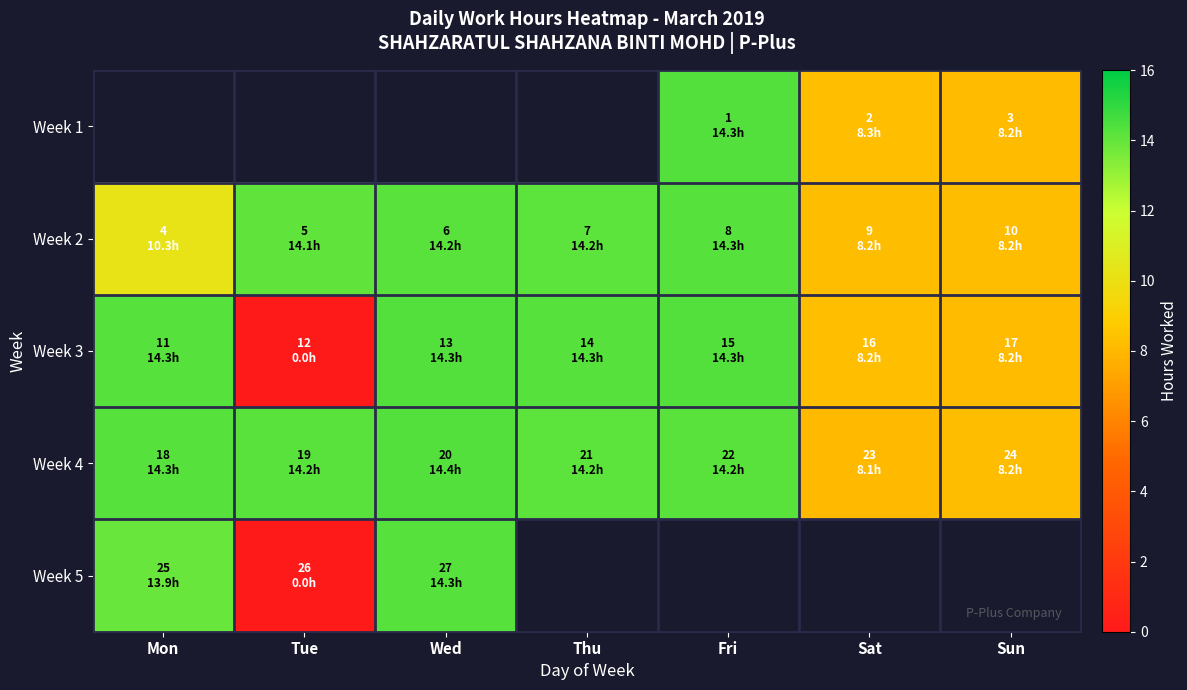

Between Tue and Sat, which series saw the biggest shift?

Week 3